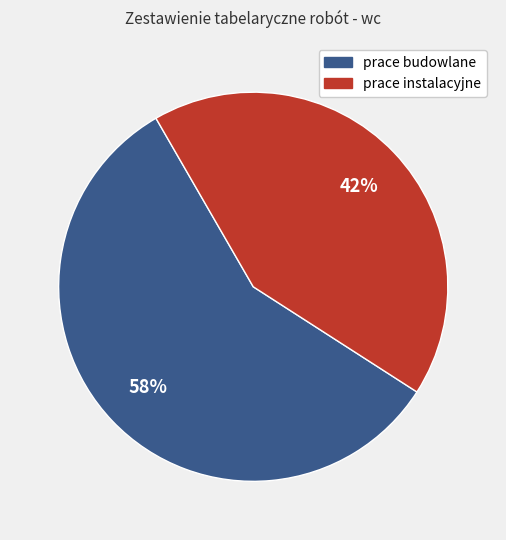

How many slices are in this pie chart?

2